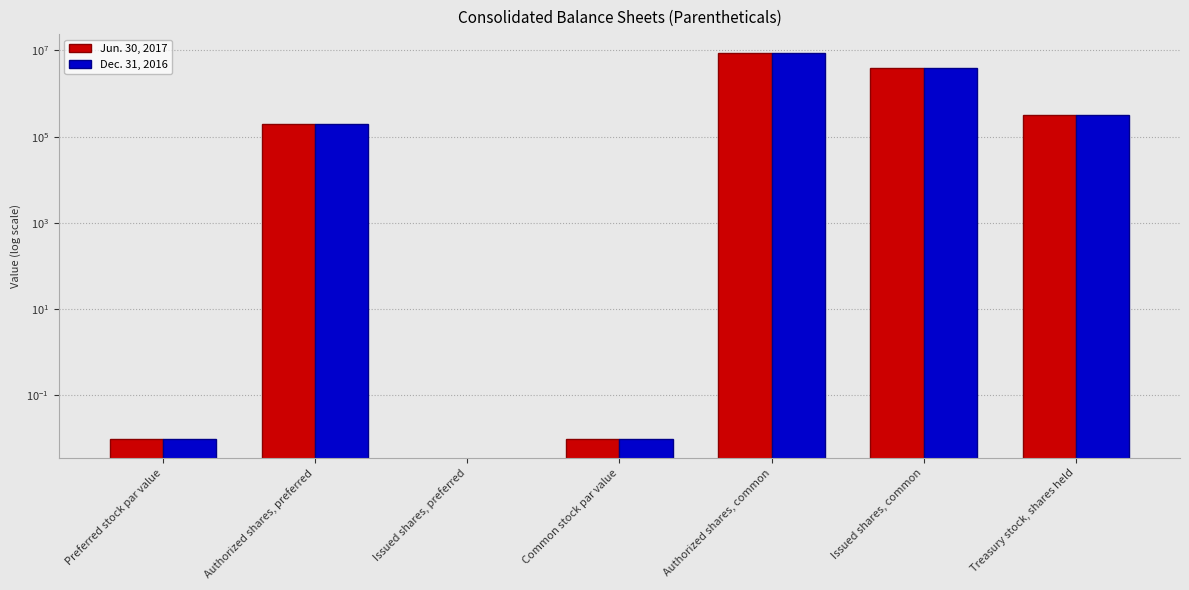

What are all the series names shown in the legend?

Jun. 30, 2017, Dec. 31, 2016